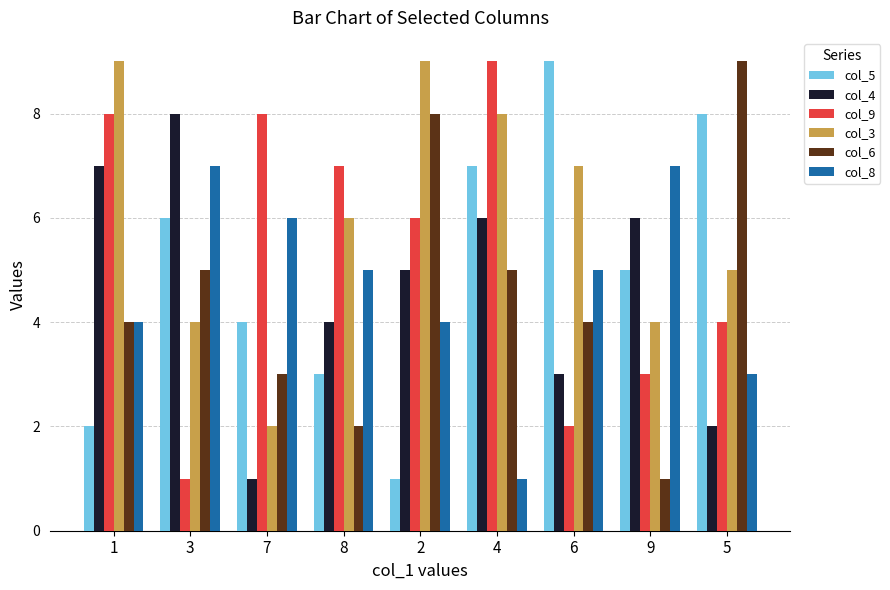

Reading left to right, what are all the values shown in this chart?

col_5: 2	6	4	3	1	7	9	5	8
col_4: 7	8	1	4	5	6	3	6	2
col_9: 8	1	8	7	6	9	2	3	4
col_3: 9	4	2	6	9	8	7	4	5
col_6: 4	5	3	2	8	5	4	1	9
col_8: 4	7	6	5	4	1	5	7	3